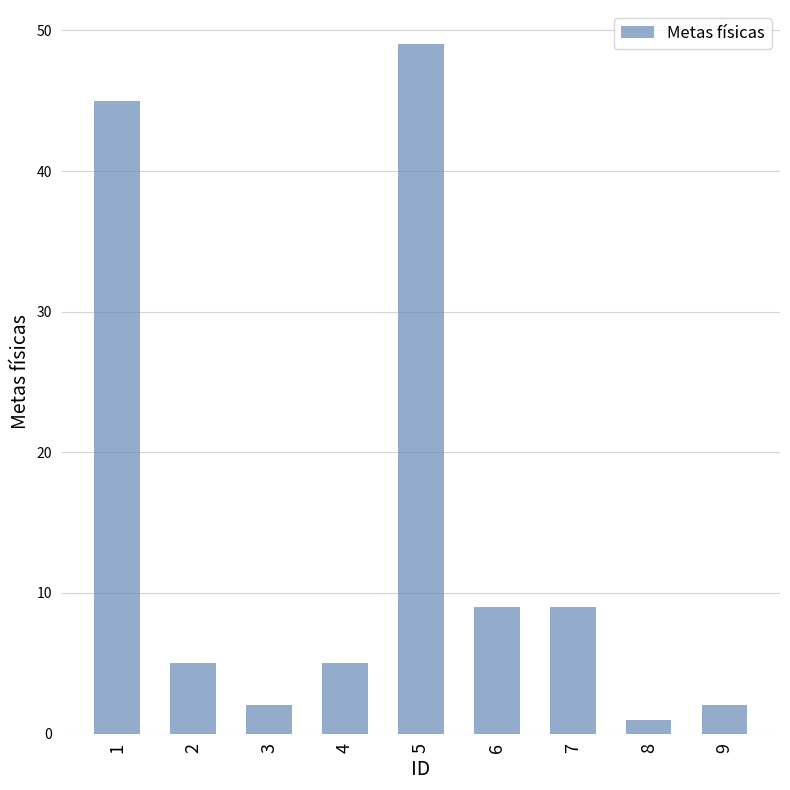

What is the ratio of the value at 9 to the value at 3?

1.0